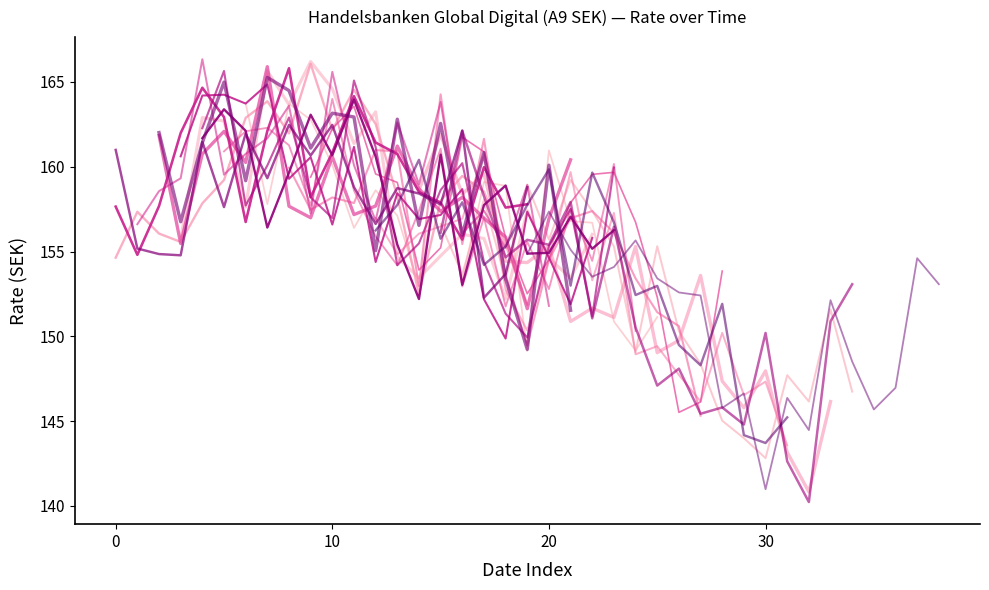

The chart shows a value of 282.0 at 09.07.2024. True or false?

False